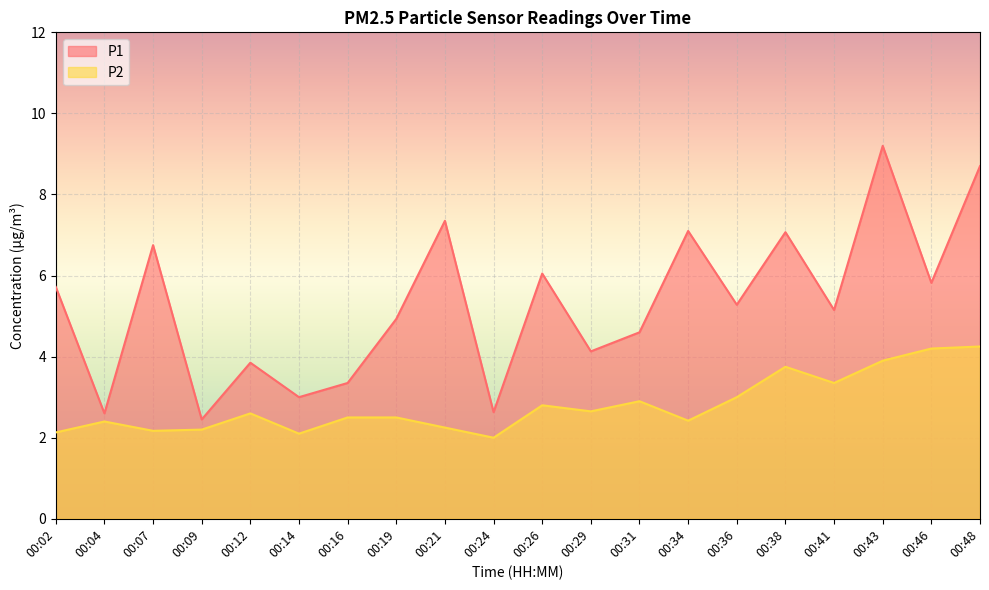

Rank the series at 00:14 from lowest to highest value.

P2, P1